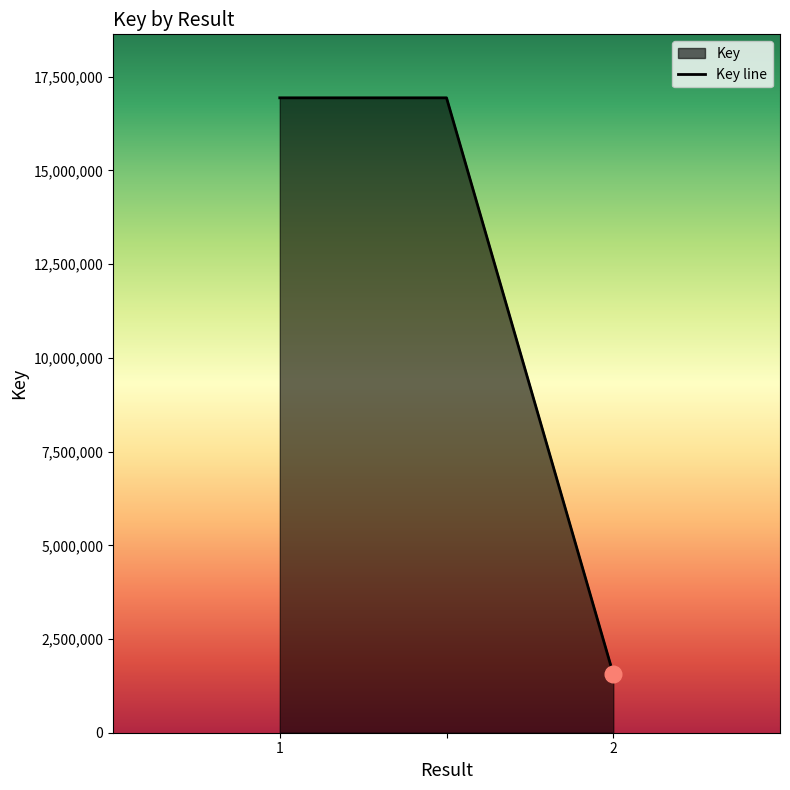

At which category does the chart reach its minimum across all series?

2